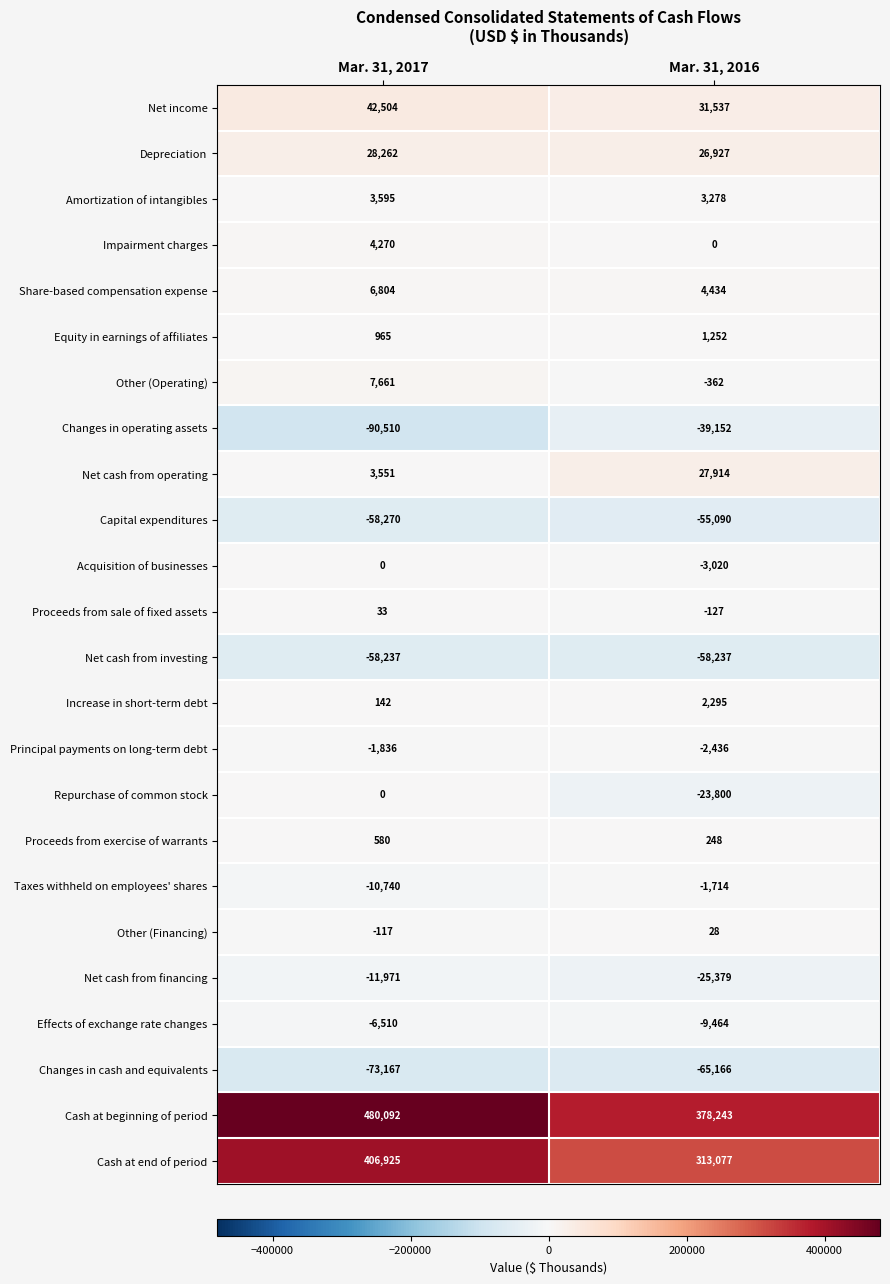

The Acquisition of businesses series shows 0 at Mar. 31, 2017. True or false?

True